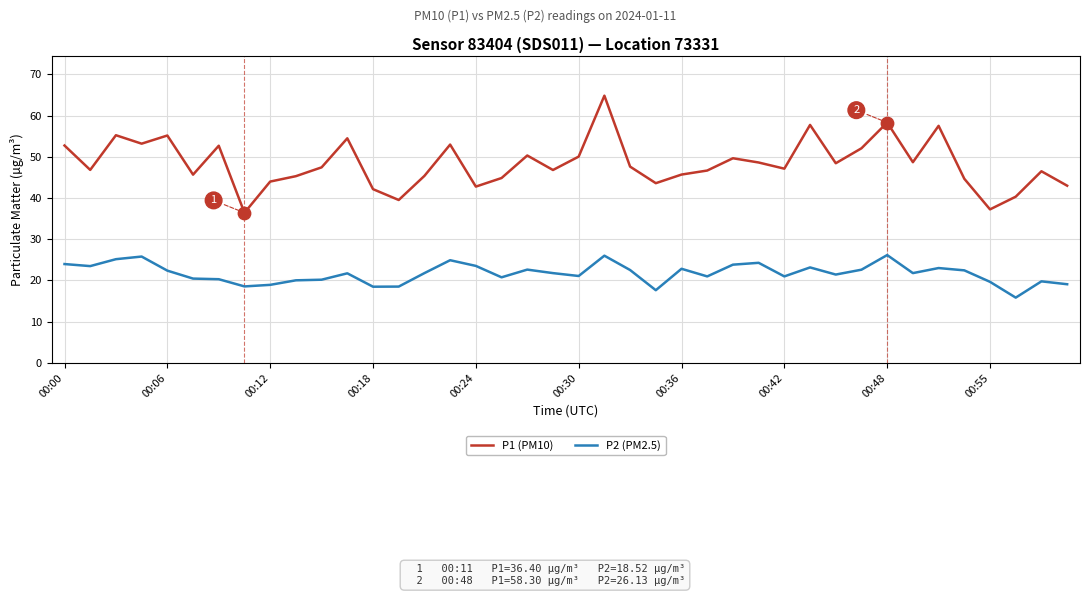

Which series has the largest total across all categories?

P1 (PM10)